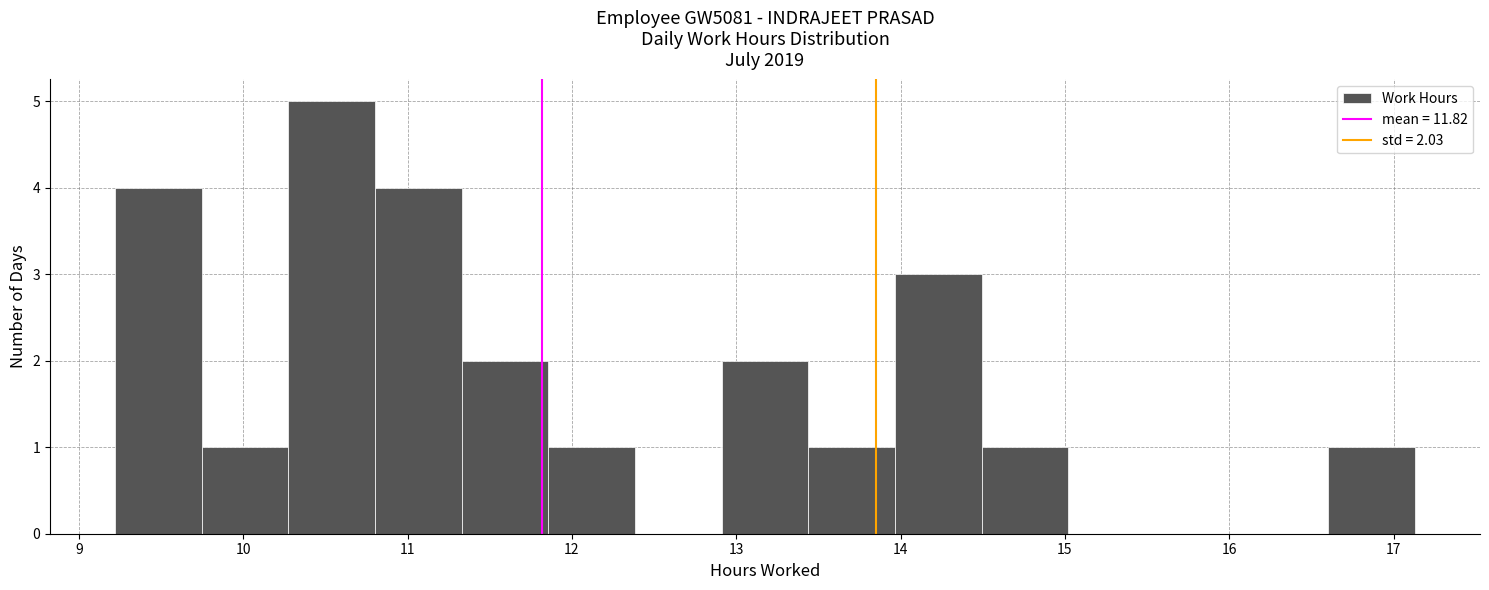

What is the height of the bar covering 12.9 to 13.4 on the x-axis? Neither the bar edges nor the heights are printed on the chart, so give them approximately, as read against the axes.

2